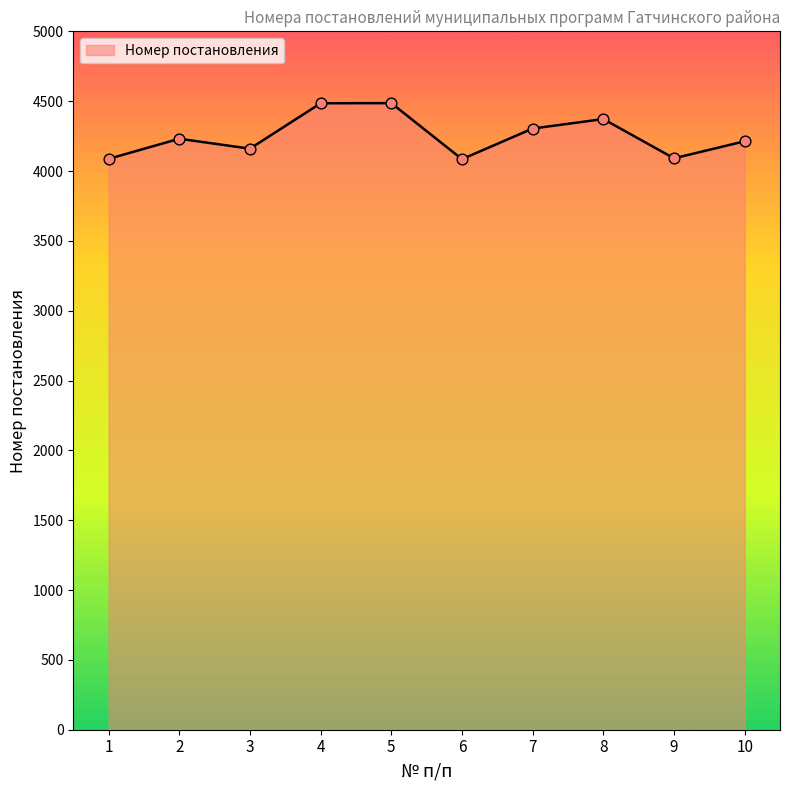

What is the change in value from 1 to 2?

+144